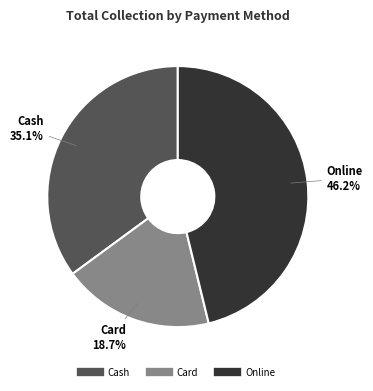

To the nearest percent, what is the average slice percentage?

33%